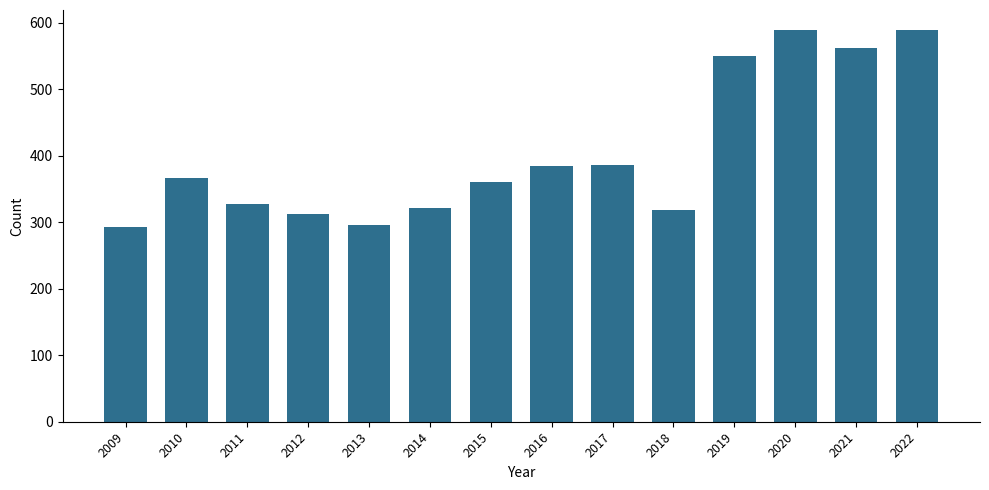

What is the difference between the values at 2014 and 2013?

25